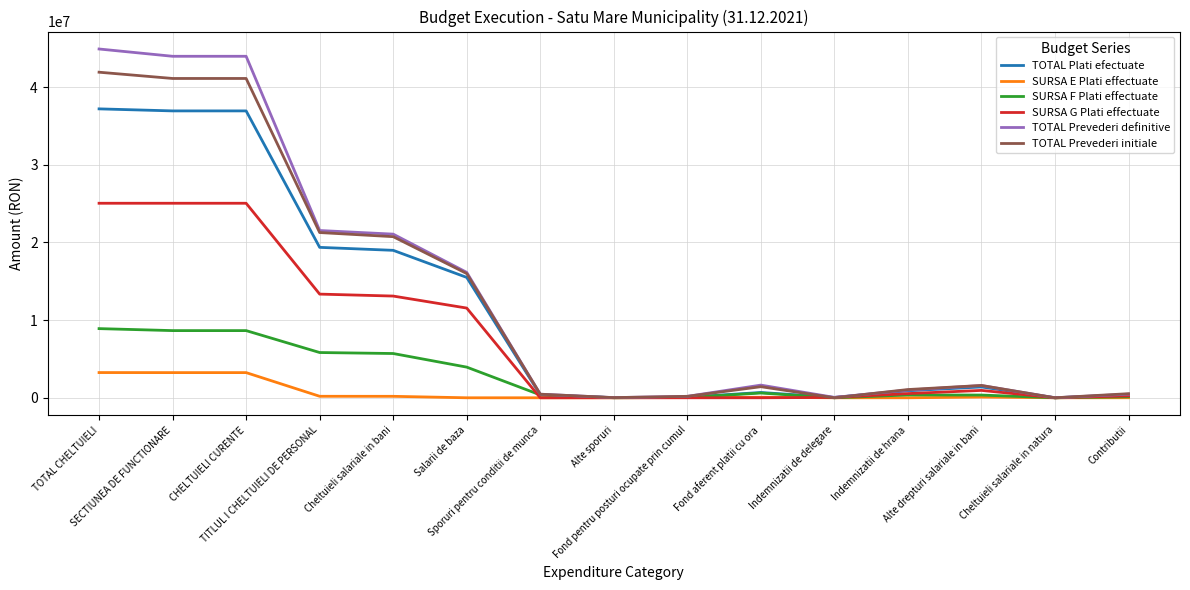

Which series has the widest spread of values?

TOTAL Prevederi definitive